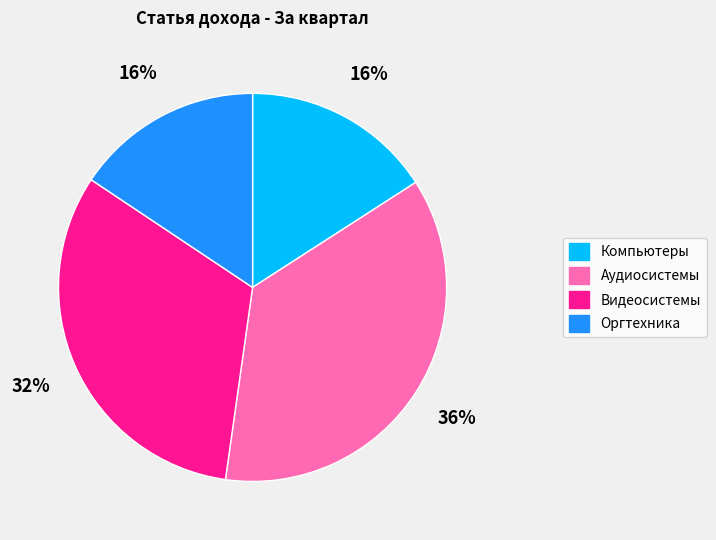

How many slices are in this pie chart?

4